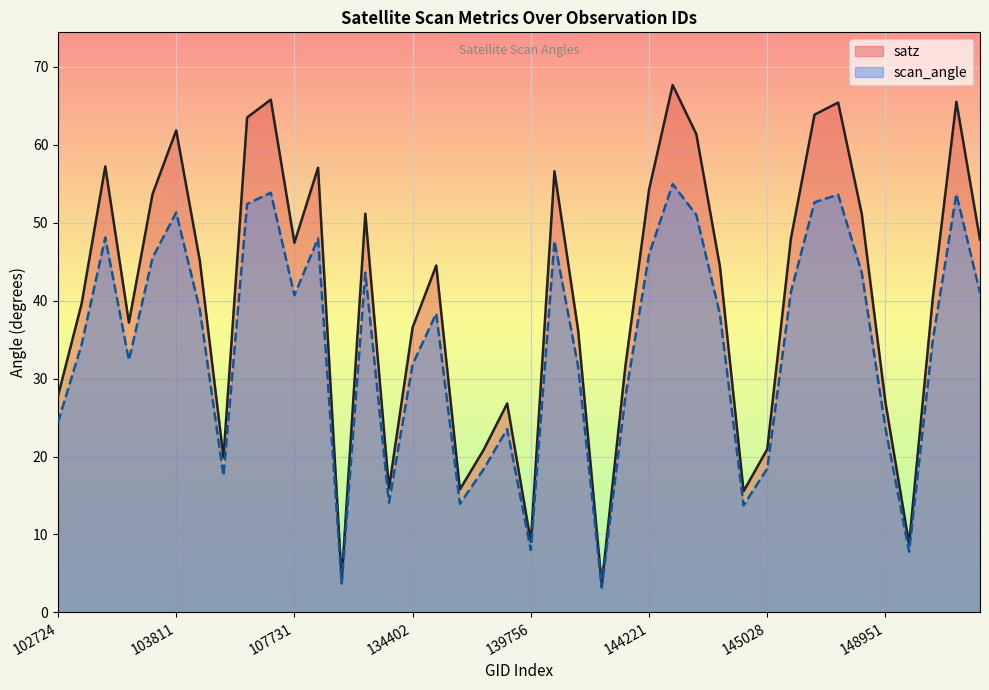

Which category has the lowest value across all series?

143835